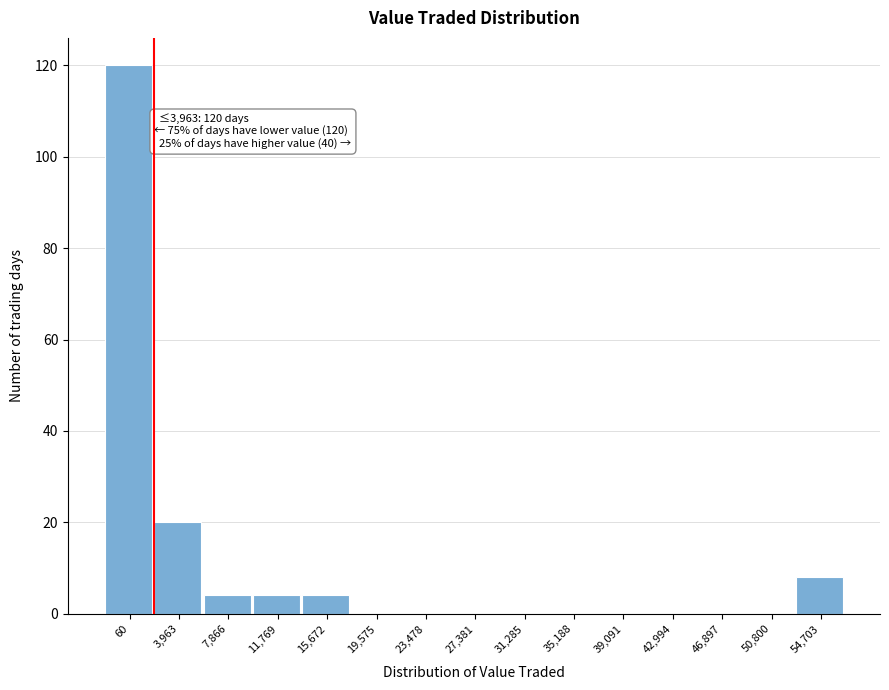

Reading right to left, what are all the values shown in this chart?

54,703=8	50,800=0	46,897=0	42,994=0	39,091=0	35,188=0	31,285=0	27,381=0	23,478=0	19,575=0	15,672=4	11,769=4	7,866=4	3,963=20	60=120